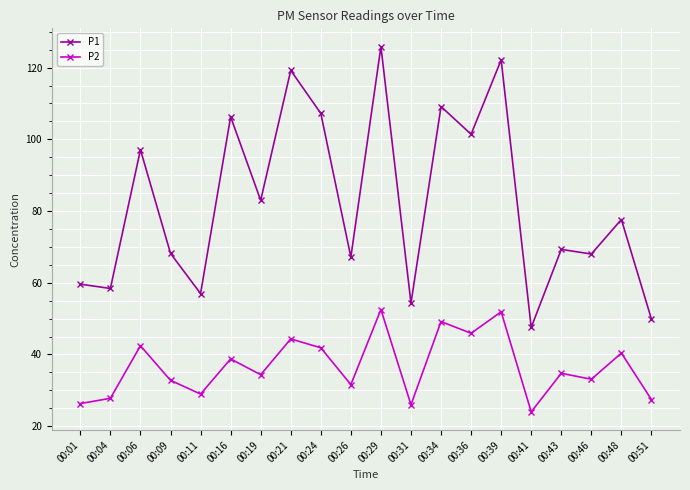

What is the value of the P2 point at the 10th from the left?

31.6